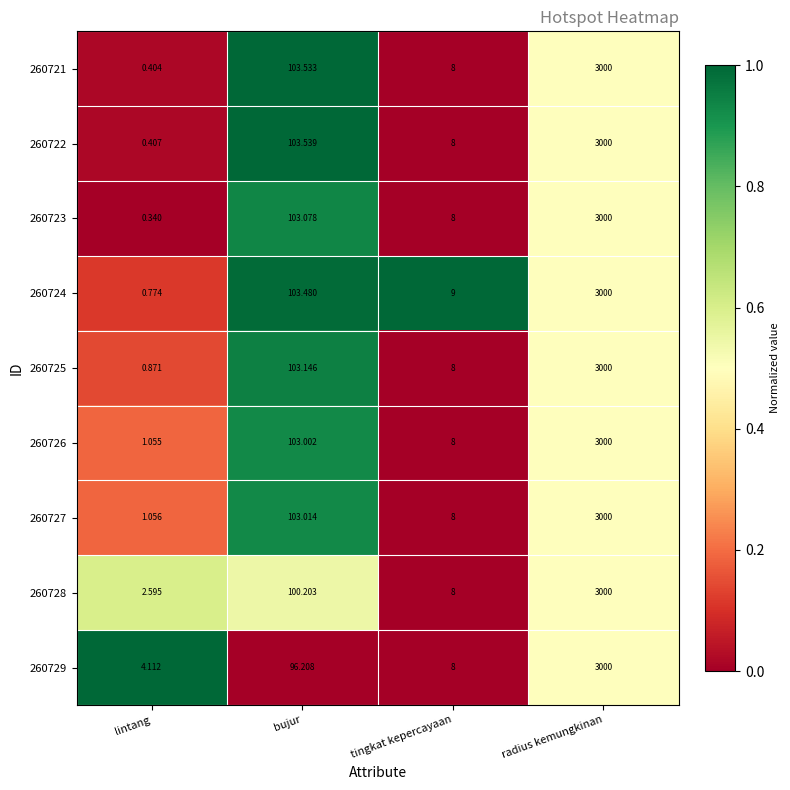

At which label does 260725 reach its peak?

radius kemungkinan